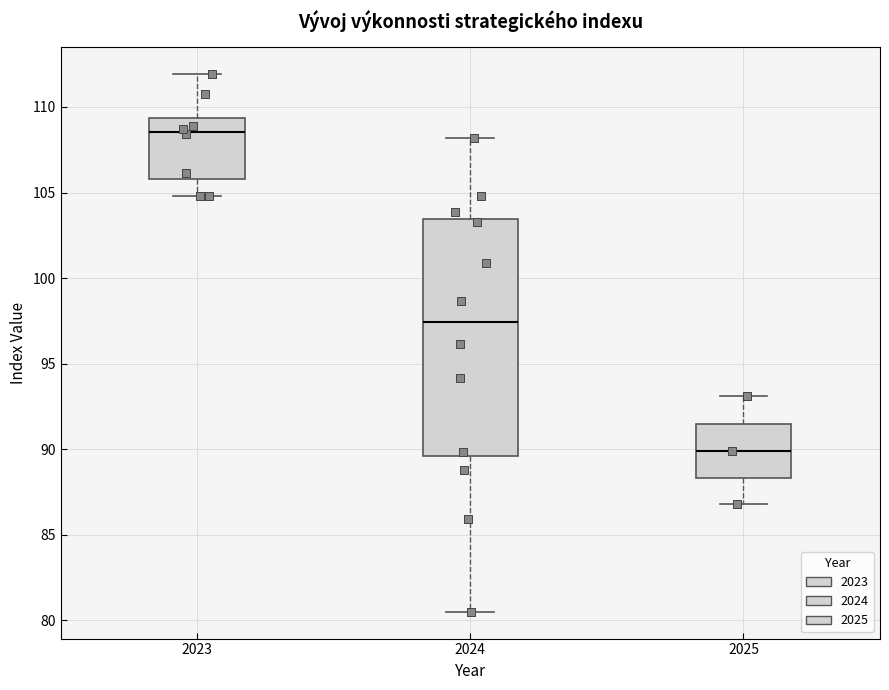

Where is the lower edge of the box at x = 2024 on the y-axis? The values are not printed on the chart, so give them approximately, as read against the axis.

89.5